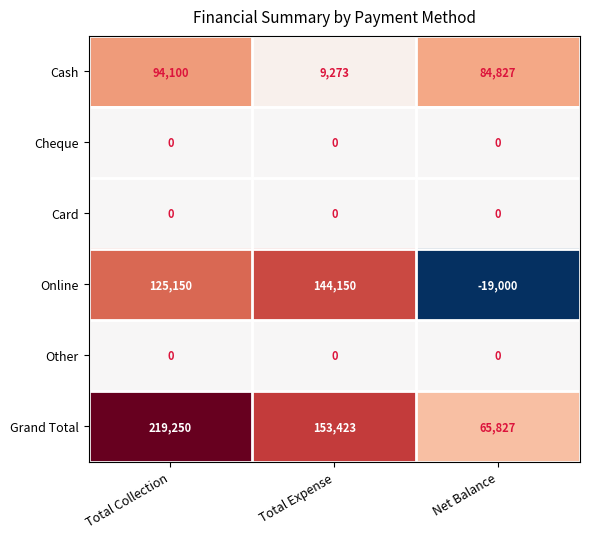

Which category has the highest value across all series?

Total Collection